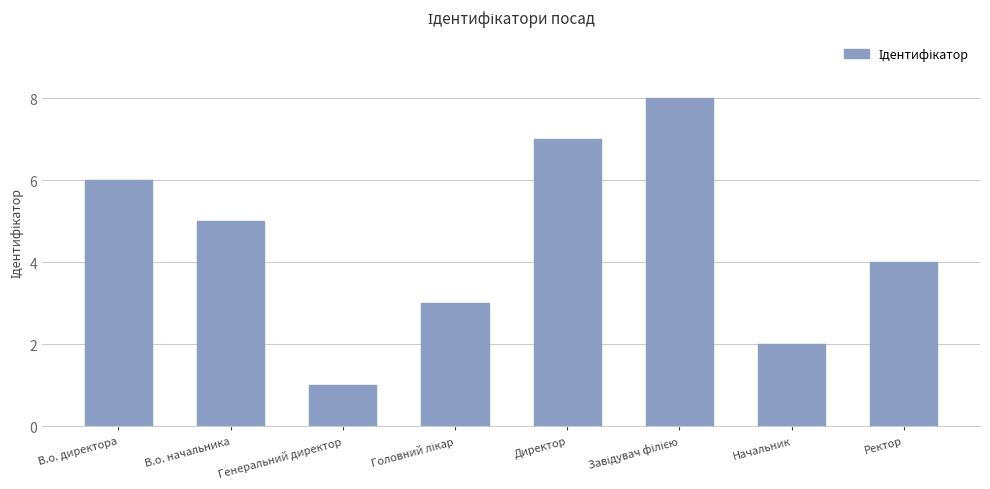

What is the change in value from Генеральний директор to Начальник?

+1